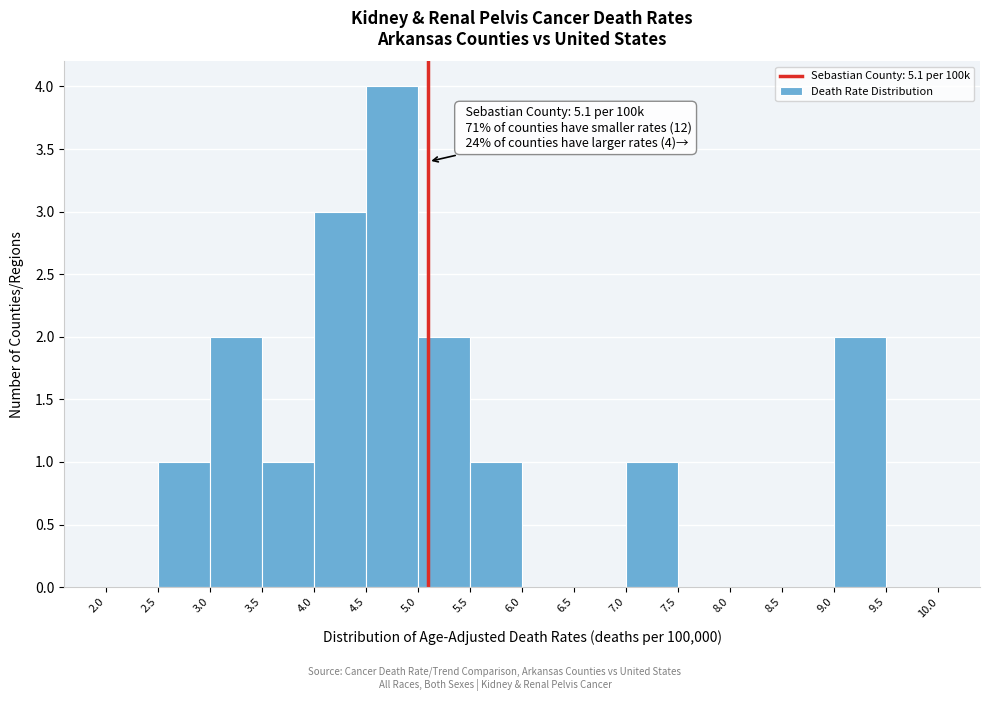

Over which range of the x-axis is the bar tallest?

4.5 to 5.0